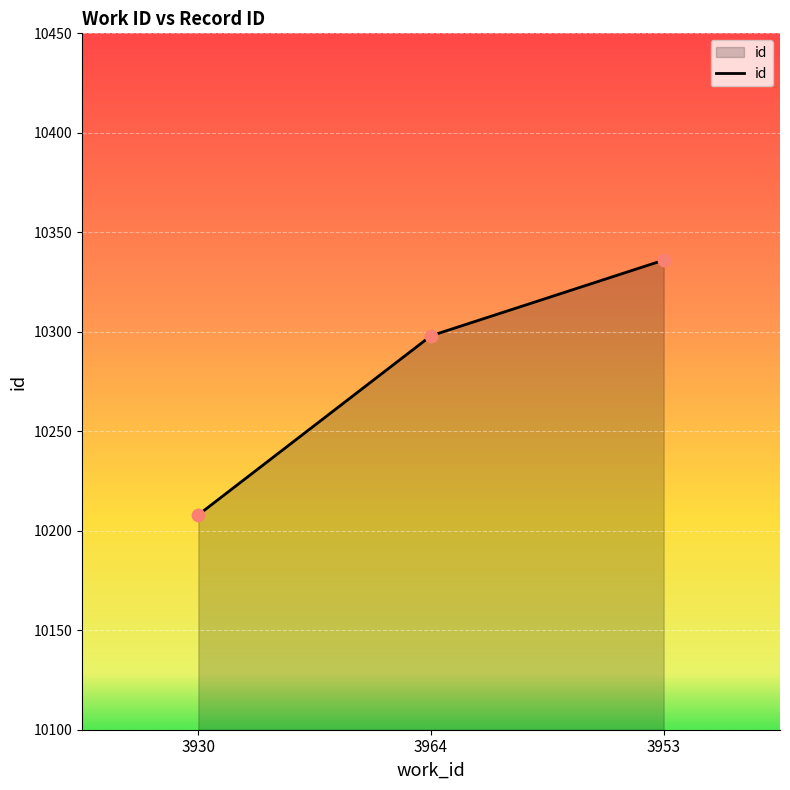

Between 3953 and 3930, which is larger?

3953